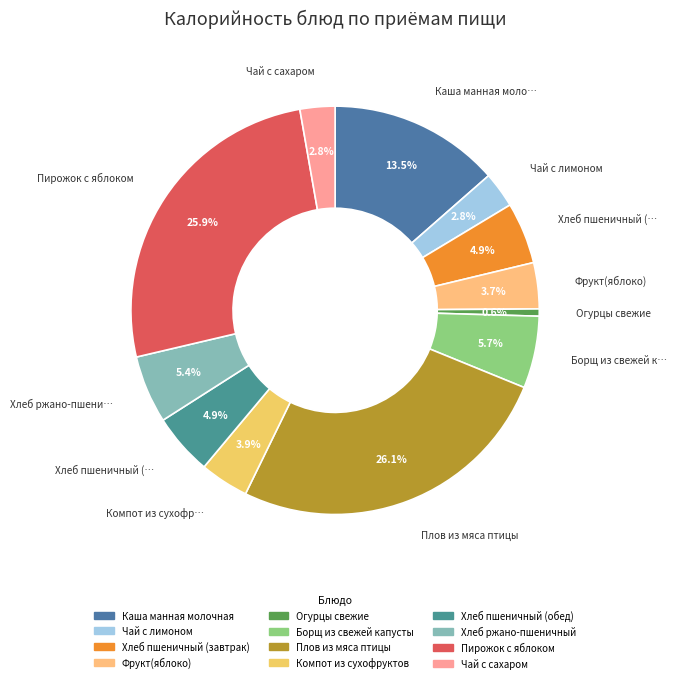

Which category has the smallest portion of the pie?

Огурцы свежие